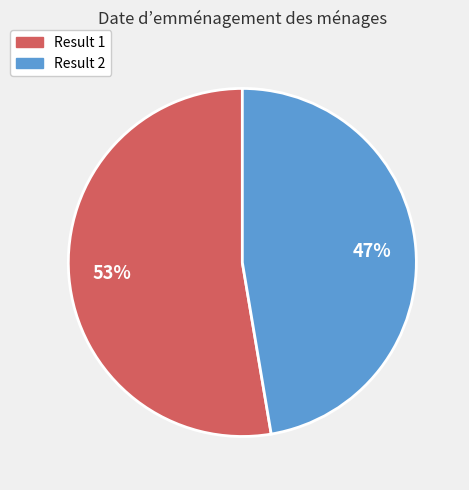

What is the ratio of the value at Result 2 to the value at Result 1?

0.9